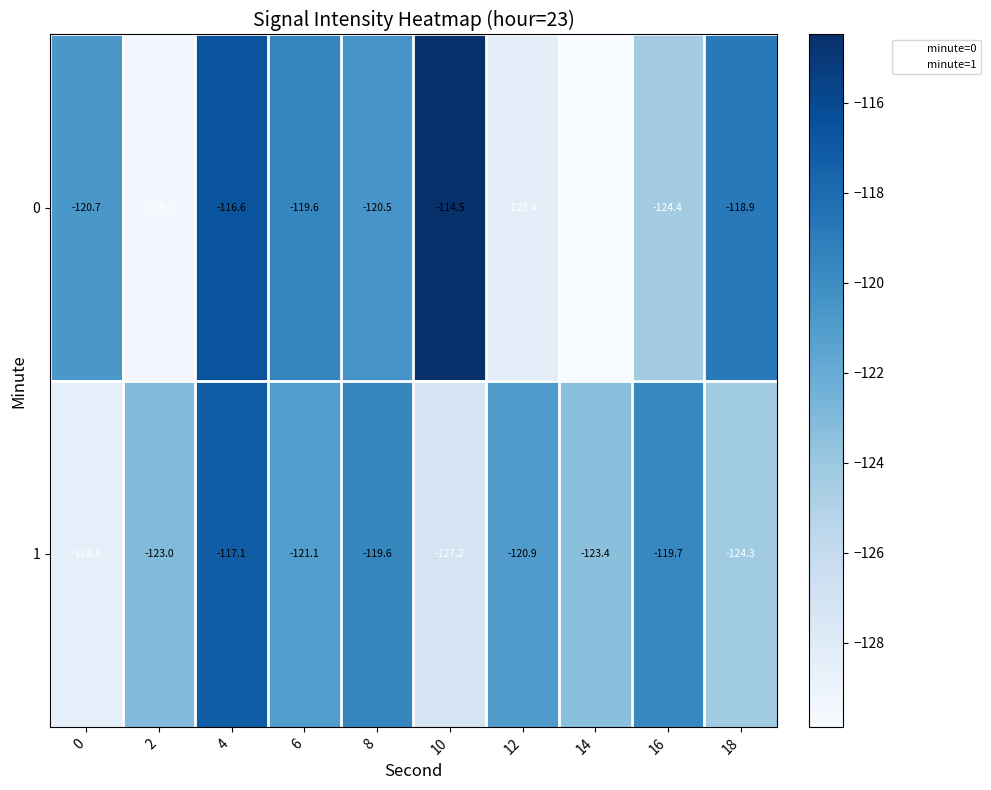

What is the spread (max minus min) of values at 16?

4.7